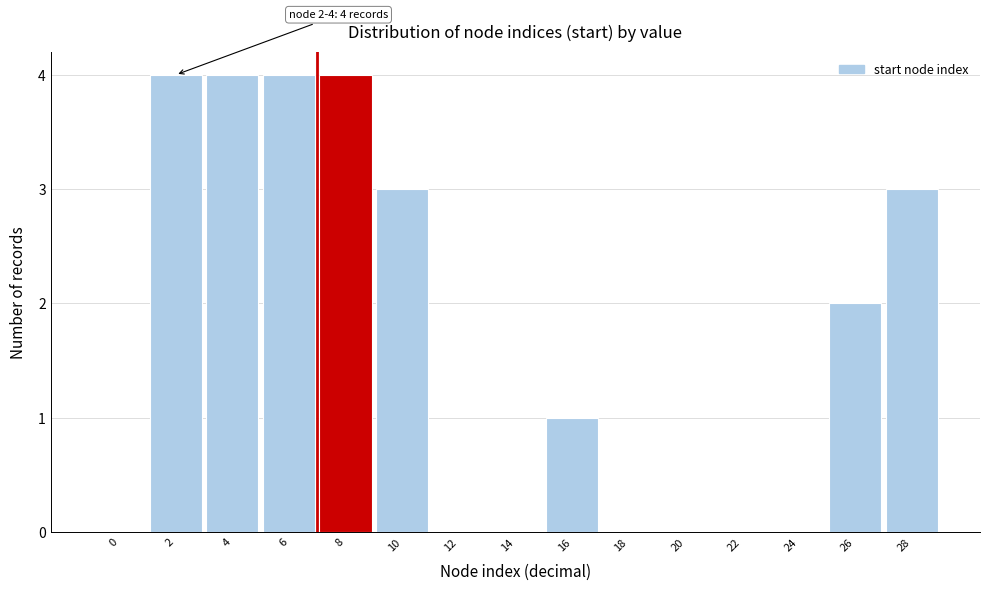

Reading left to right, transcribe all the data shown in this chart.

0=0	2=4	4=4	6=4	8=4	10=3	12=0	14=0	16=1	18=0	20=0	22=0	24=0	26=2	28=3